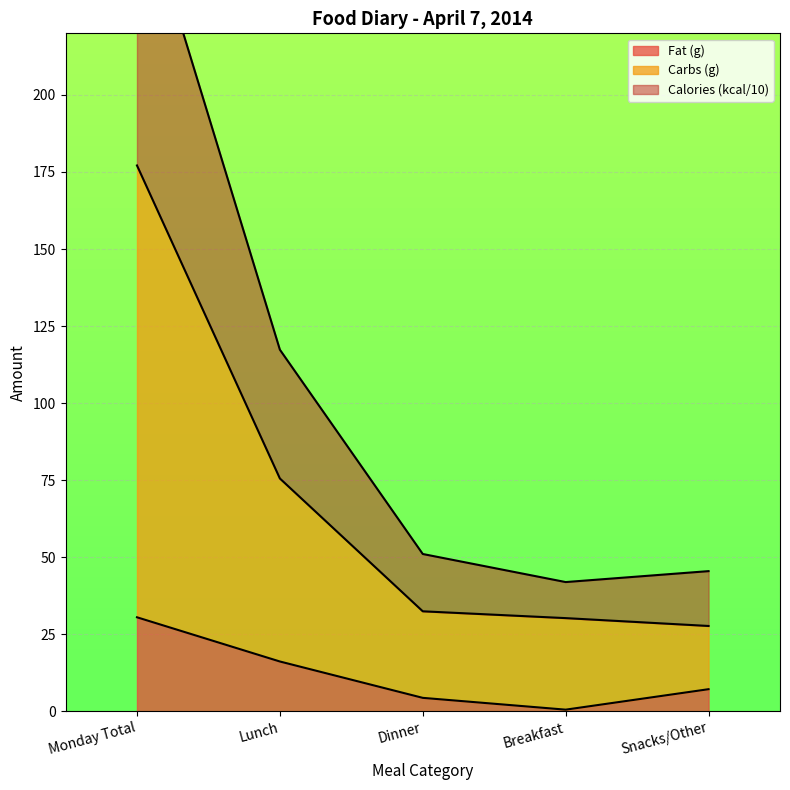

True or false: Fat (g) has a value of 16.1 at Lunch.

True